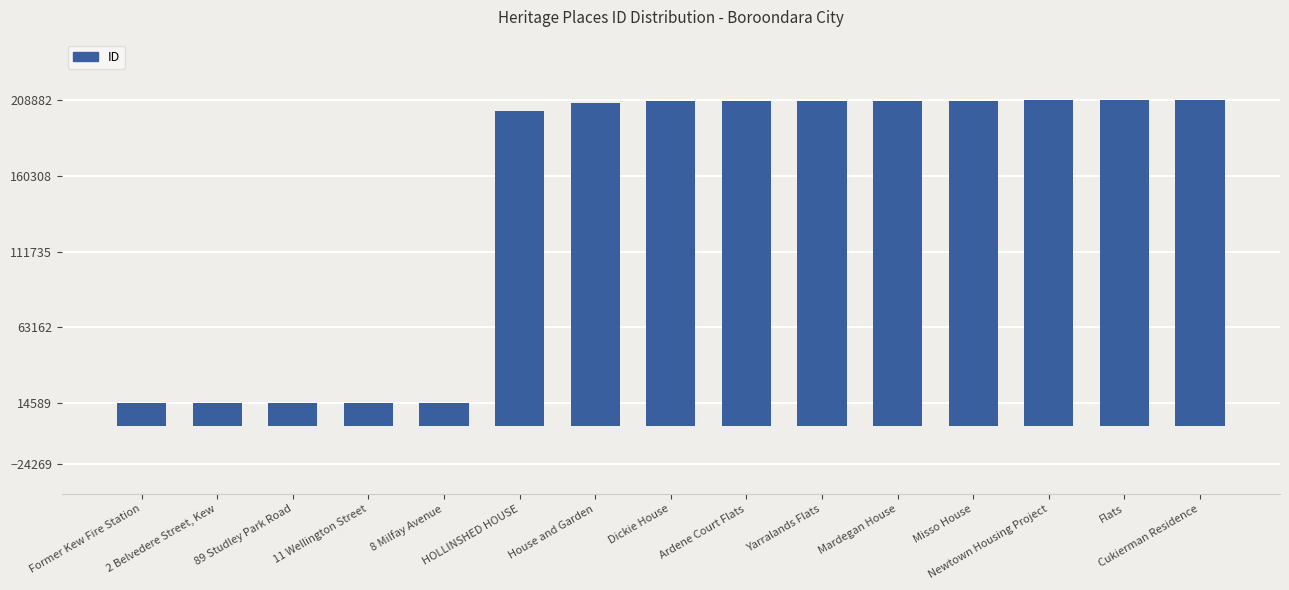

What is the minimum value shown in the chart?

14589